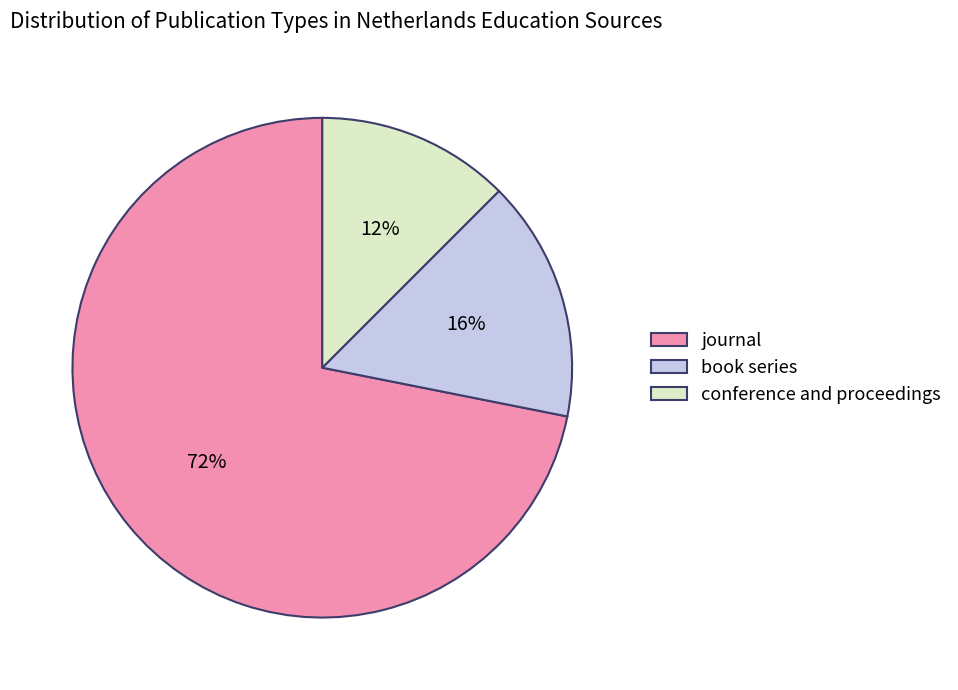

Do book series and journal together represent more than half of the pie?

Yes